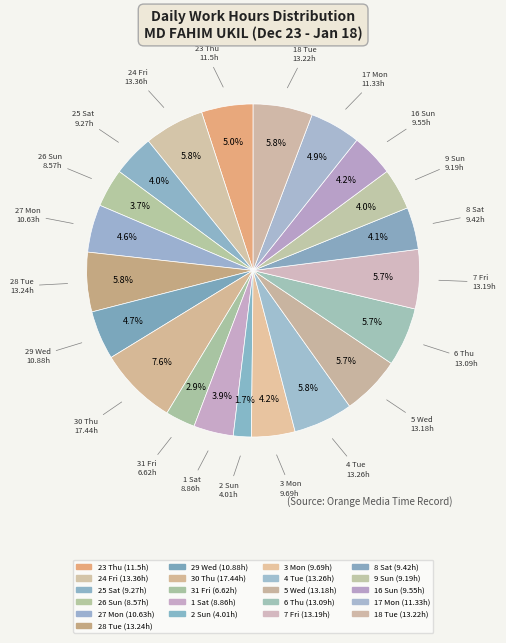

How many segments does this pie chart have?

21